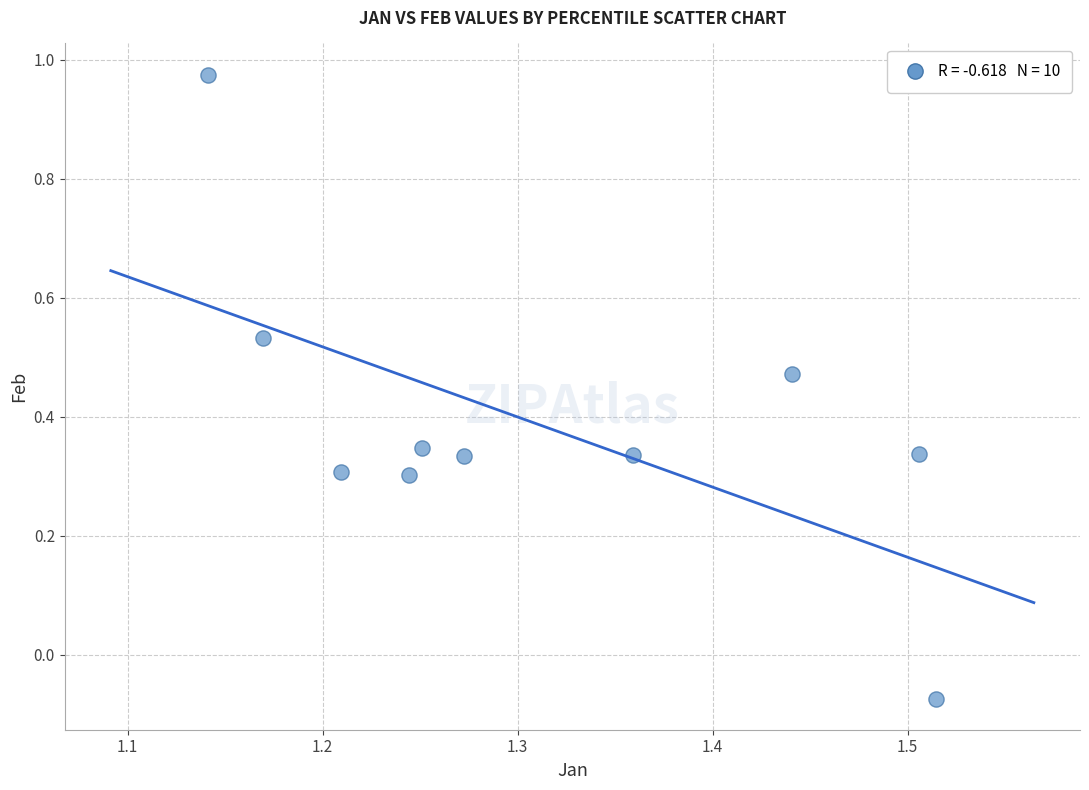

What is the average X value?

1.3